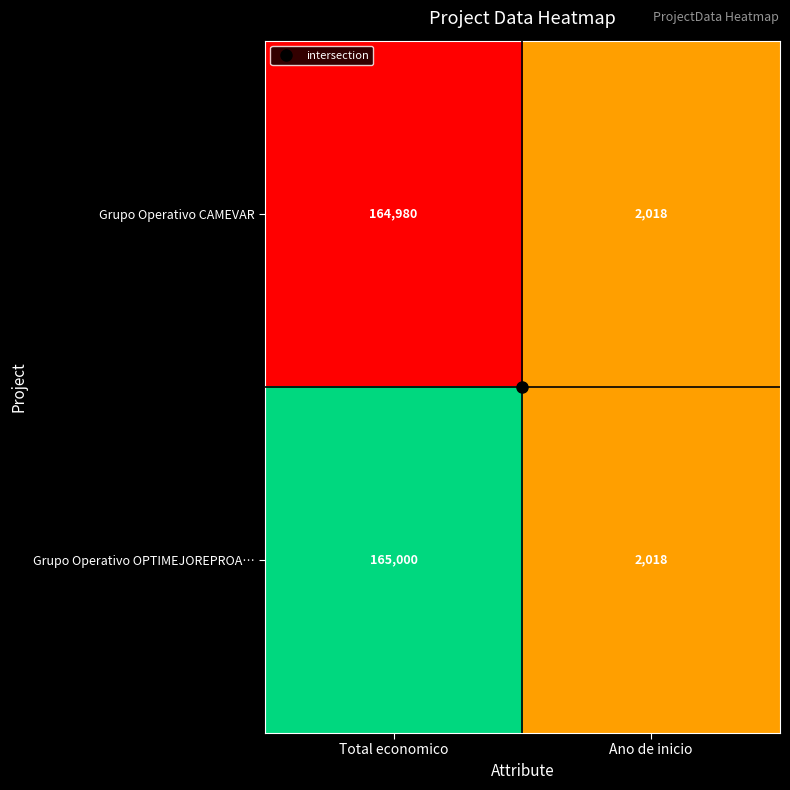

Is it true that Grupo Operativo OPTIMEJOREPROA… equals 165000 at Total economico?

True